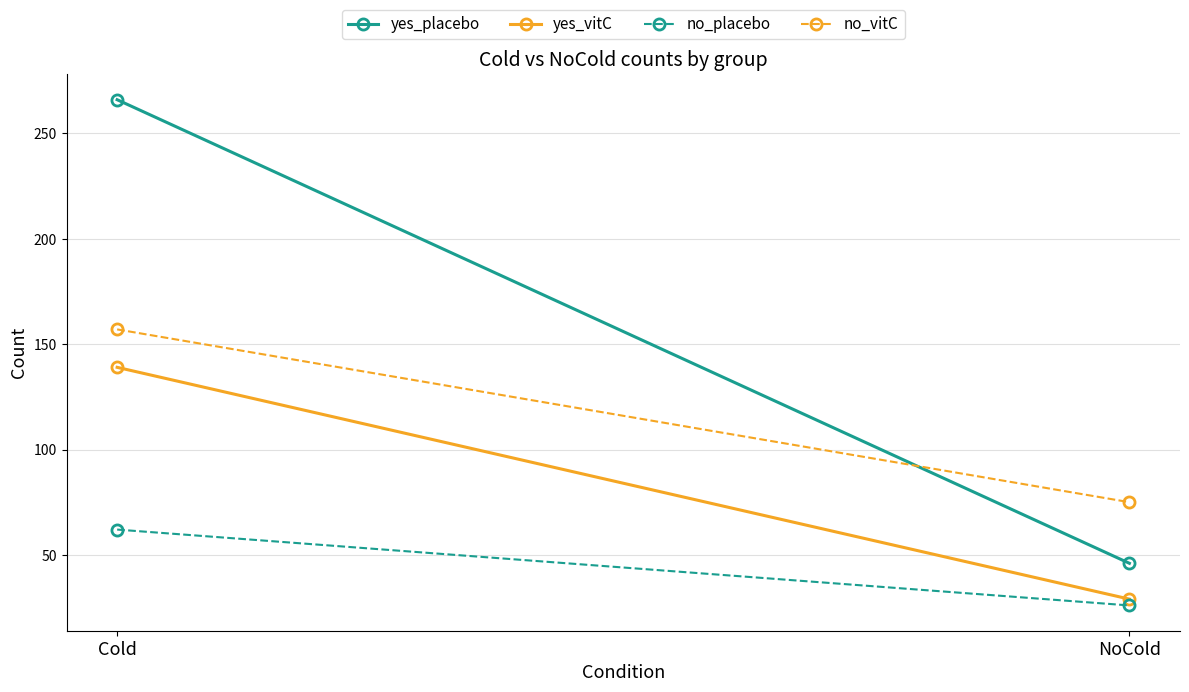

Reading left to right, what are all the values shown in this chart?

yes_placebo: Cold=266	NoCold=46
yes_vitC: Cold=139	NoCold=29
no_placebo: Cold=62	NoCold=26
no_vitC: Cold=157	NoCold=75